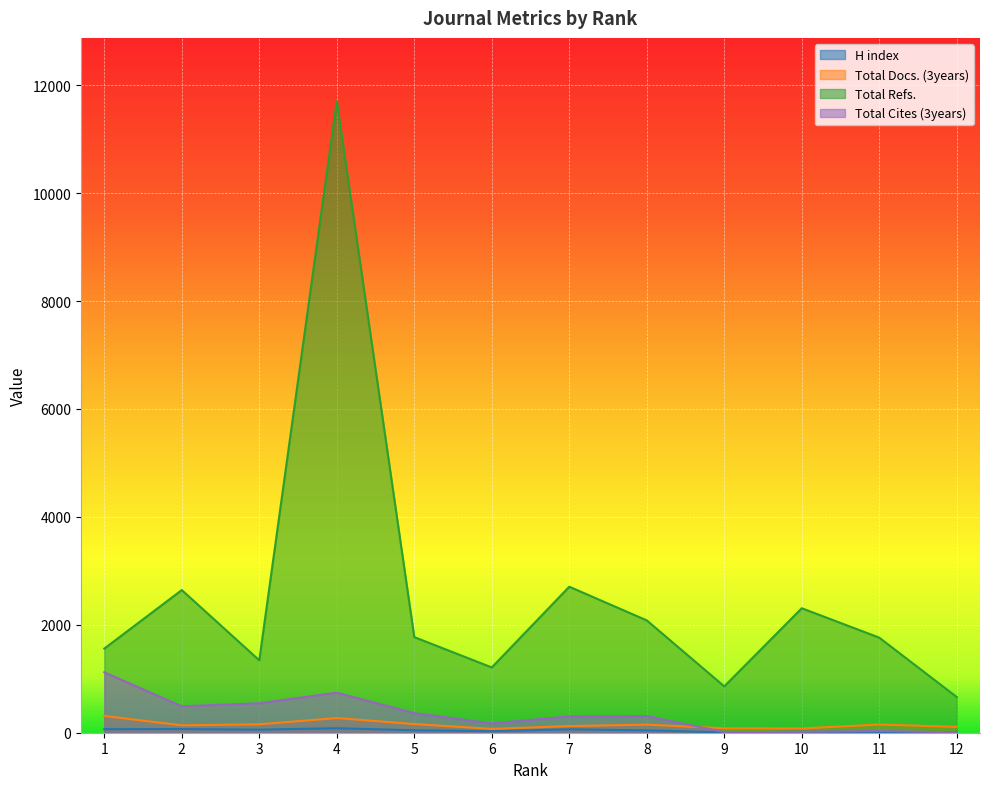

Which series has the widest spread of values?

Total Refs.